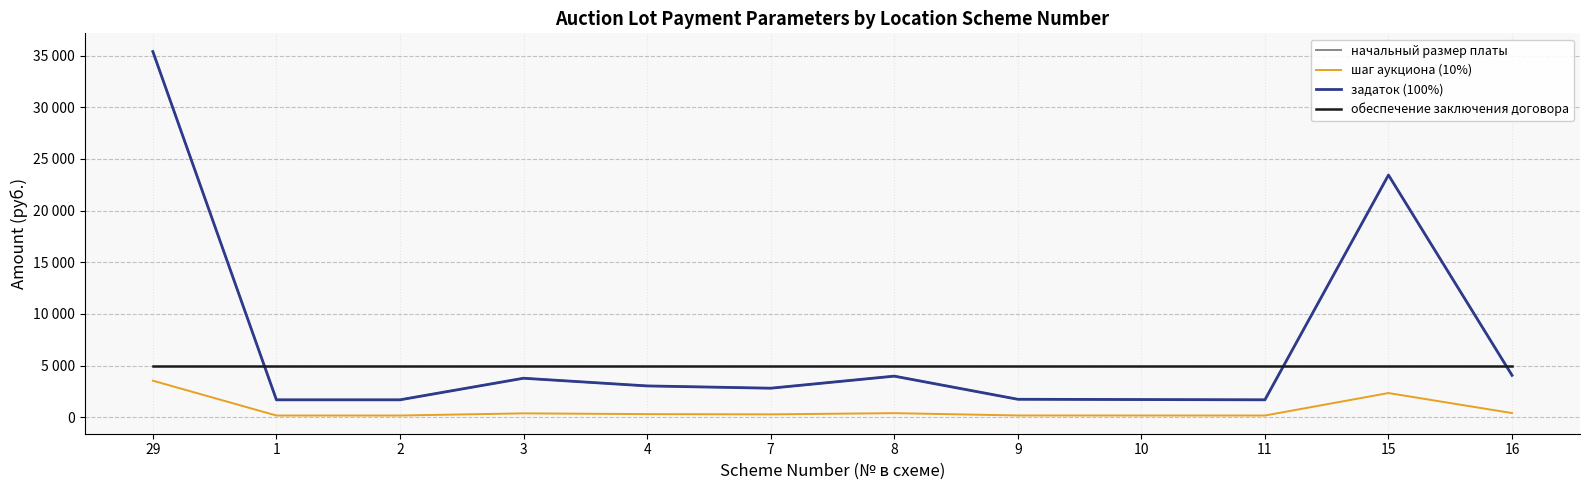

Does the chart have visible grid lines?

Yes